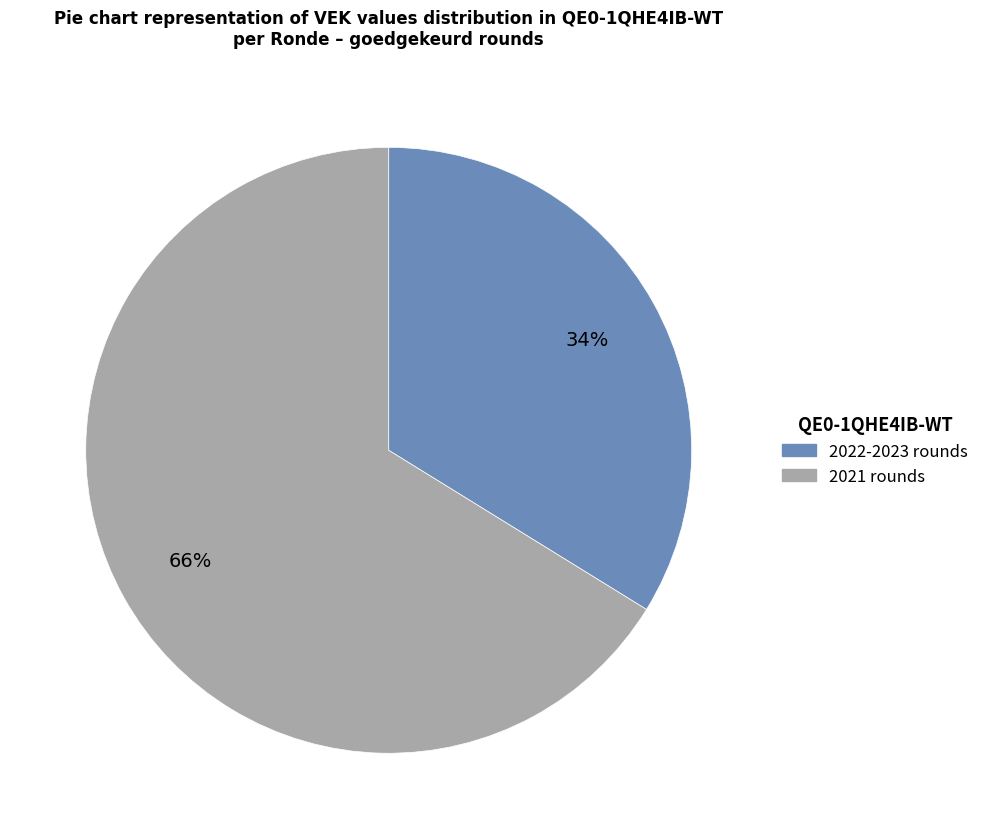

To the nearest percent, what percentage of the pie is 2021 rounds?

66%